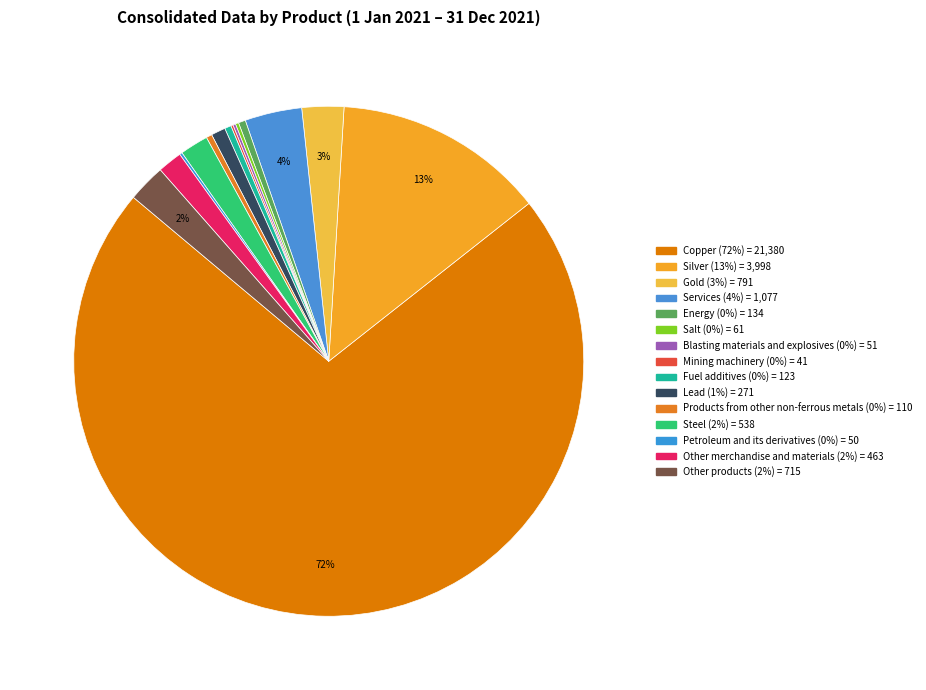

True or false: Lead accounts for 6% of the total.

False